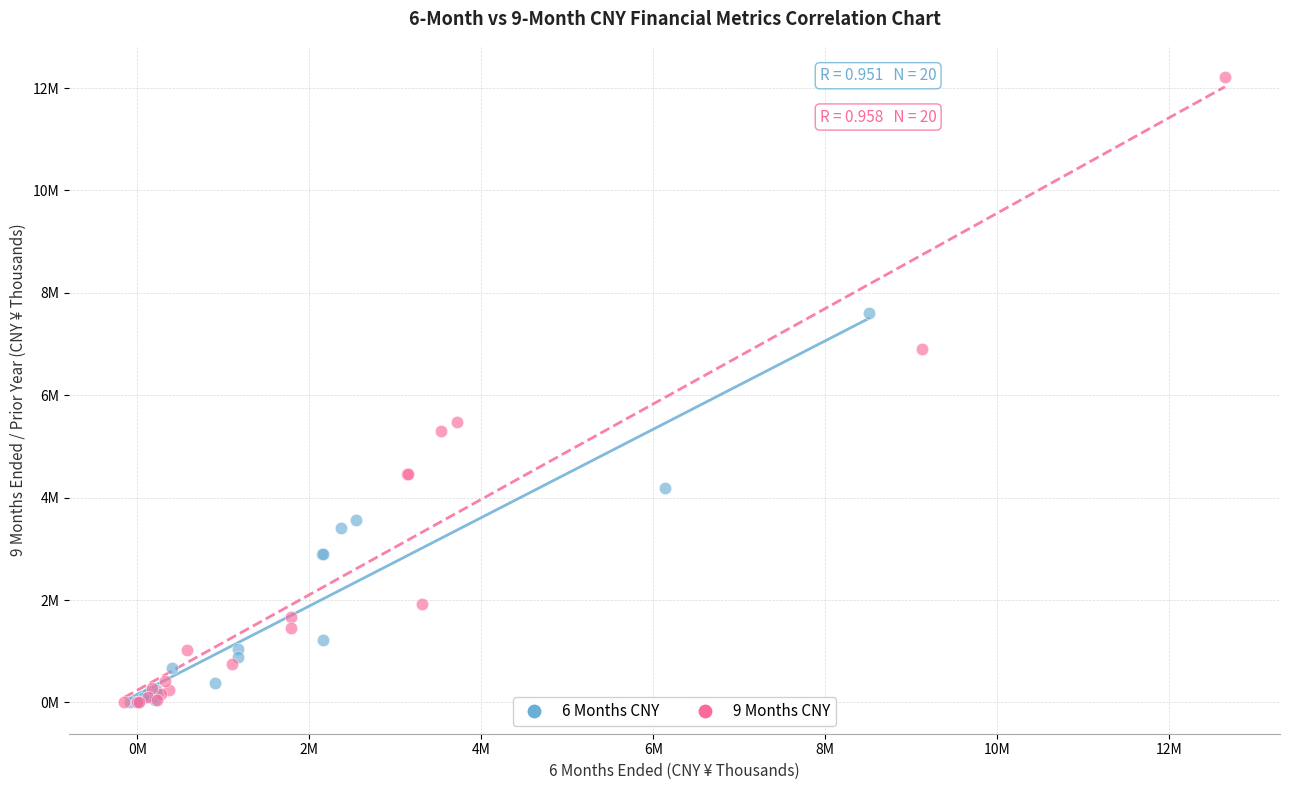

What are all the series names shown in the legend?

6 Months CNY, 9 Months CNY